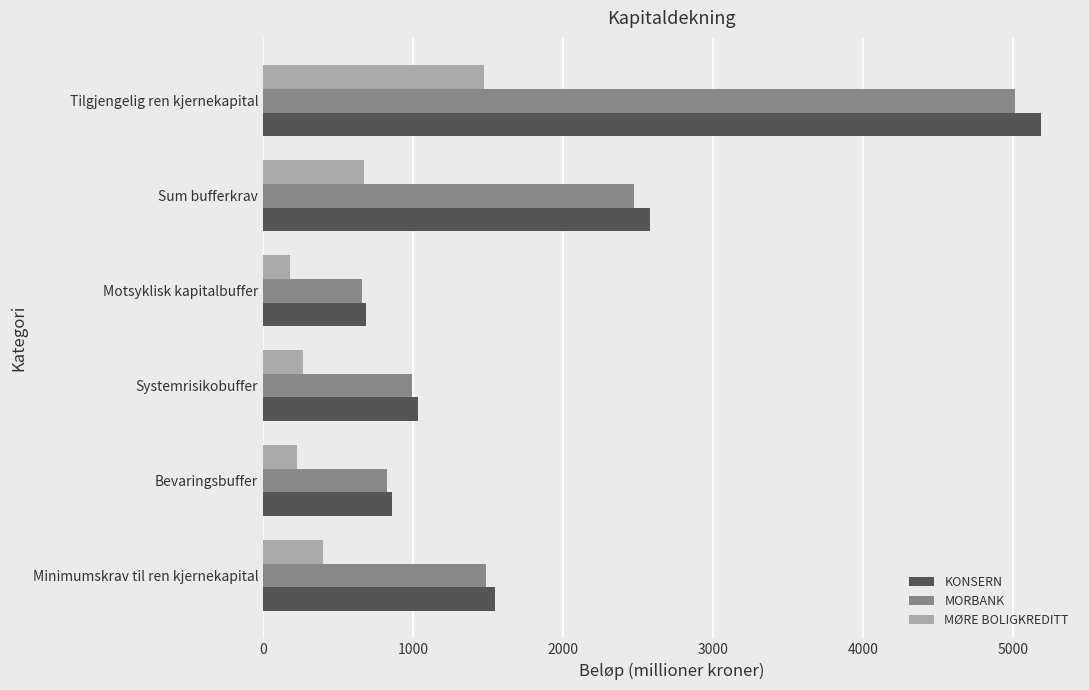

How many values in the MORBANK series are below 1485?

3